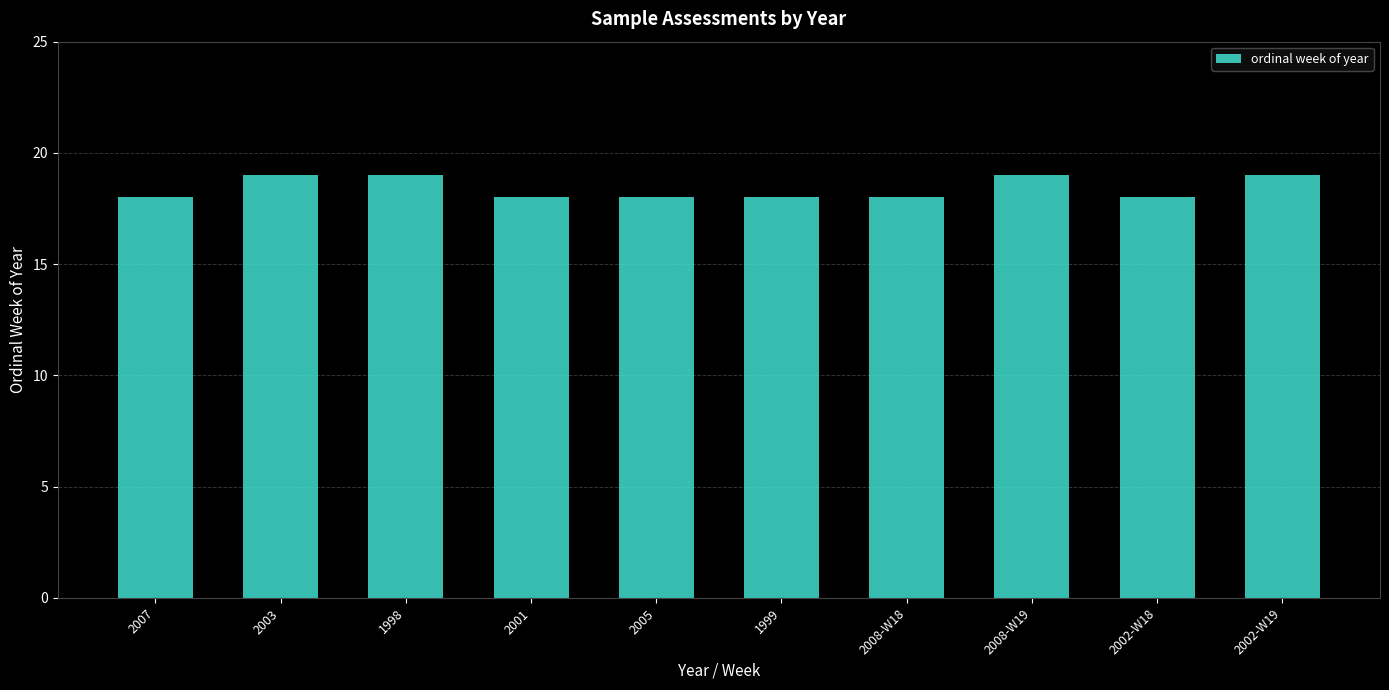

Reading left to right, extract all data points from this chart.

2007=18	2003=19	1998=19	2001=18	2005=18	1999=18	2008-W18=18	2008-W19=19	2002-W18=18	2002-W19=19